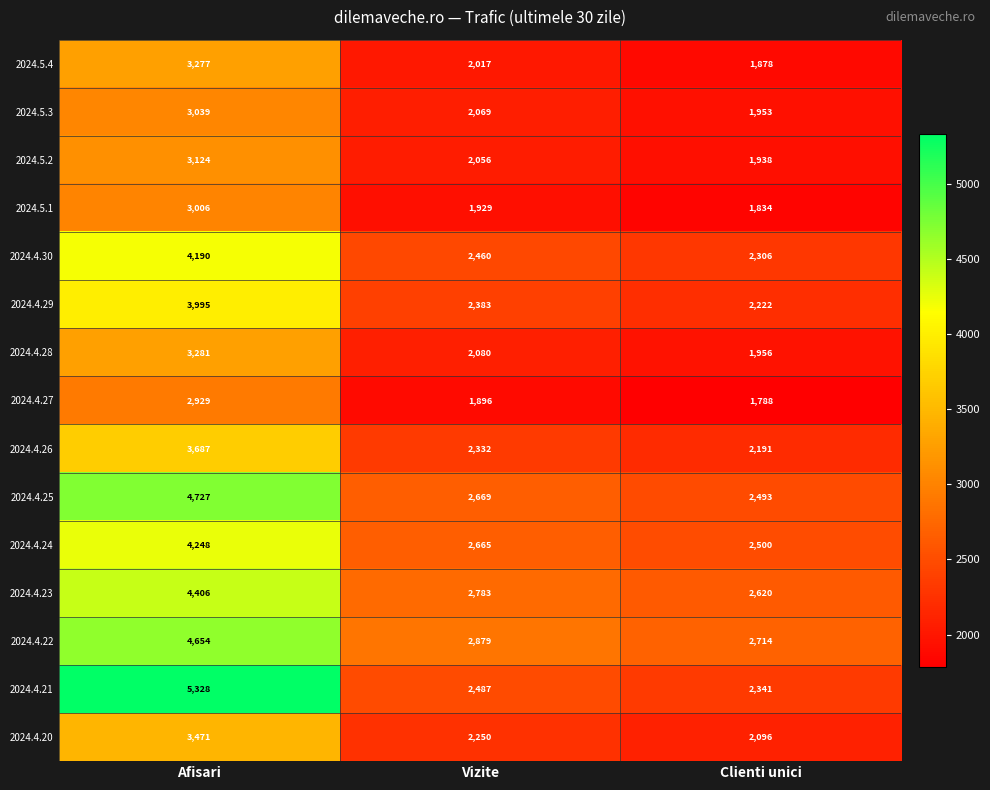

Rank the series at Clienti unici from lowest to highest value.

2024.4.27, 2024.5.1, 2024.5.4, 2024.5.2, 2024.5.3, 2024.4.28, 2024.4.20, 2024.4.26, 2024.4.29, 2024.4.30, 2024.4.21, 2024.4.25, 2024.4.24, 2024.4.23, 2024.4.22